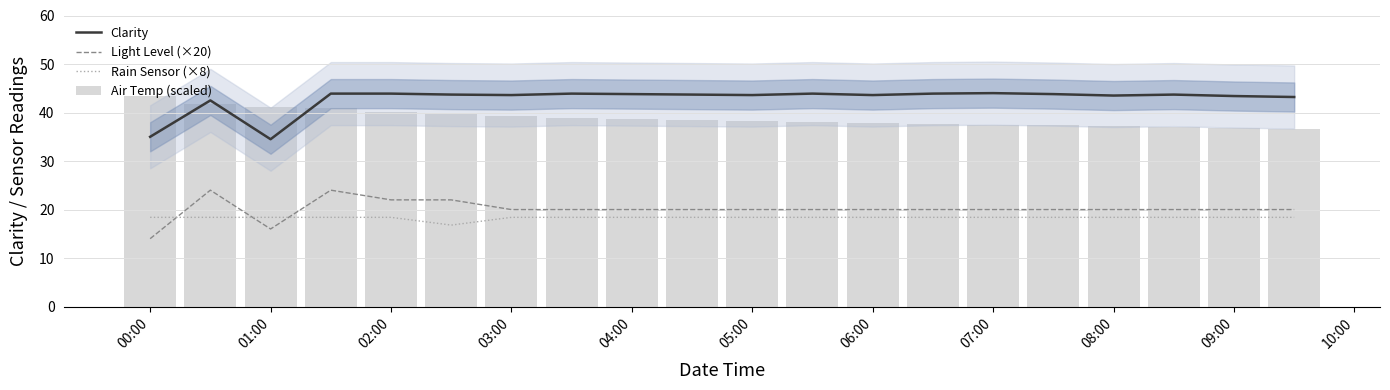

Which series has the largest total across all categories?

Clarity